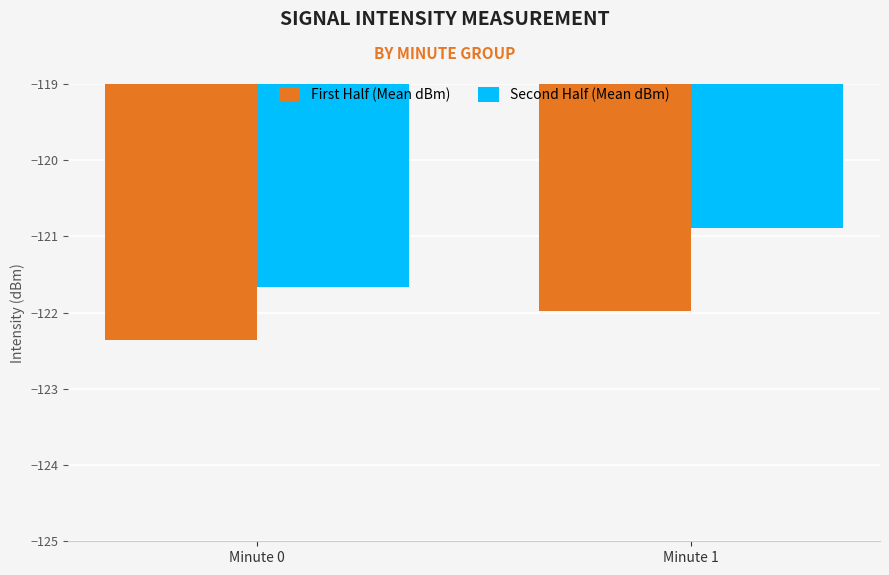

What is the approximate value of First Half (Mean dBm) at Minute 0?

-122.4